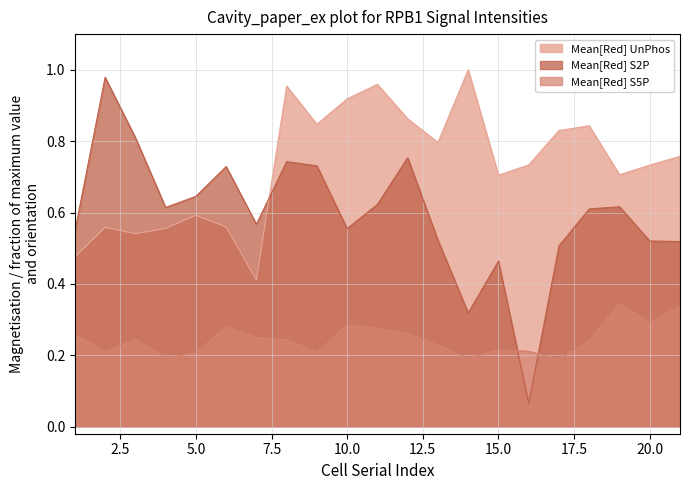

What is the value of the Mean[Red] UnPhos point at the 4th from the left?

0.6